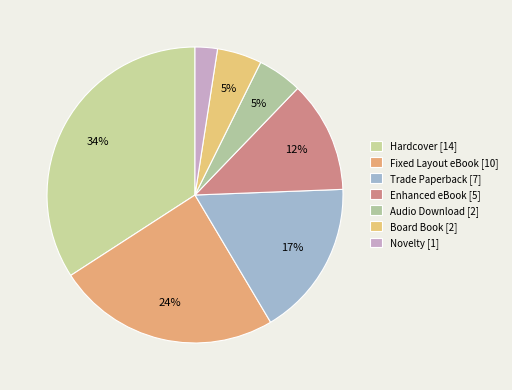

Count the number of slices in the pie.

7